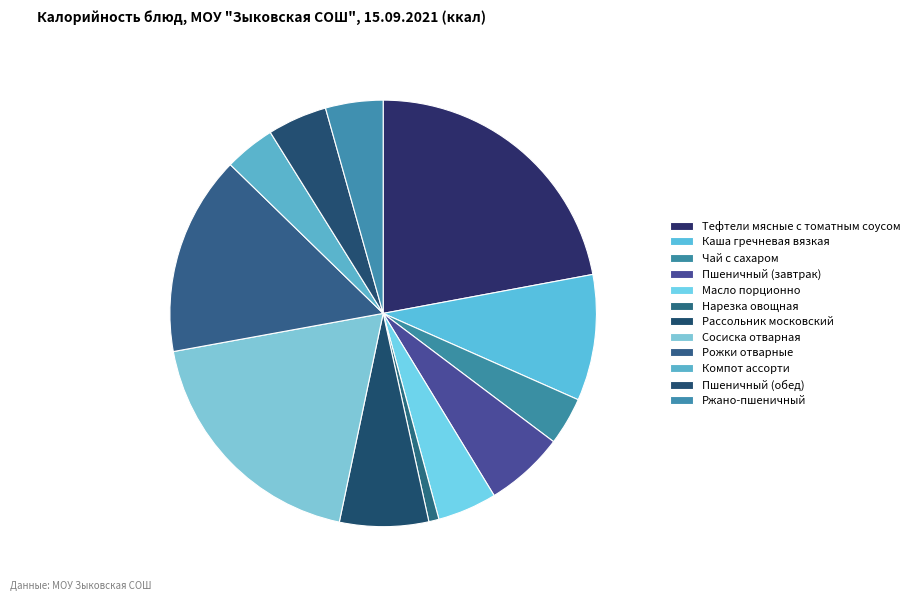

What percentage is the Масло порционно slice, to the nearest percent?

4%